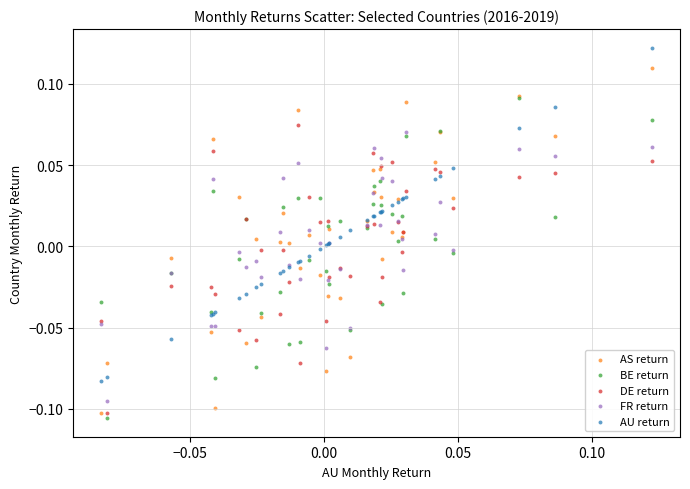

What are all the series names shown in the legend?

AS return, BE return, DE return, FR return, AU return